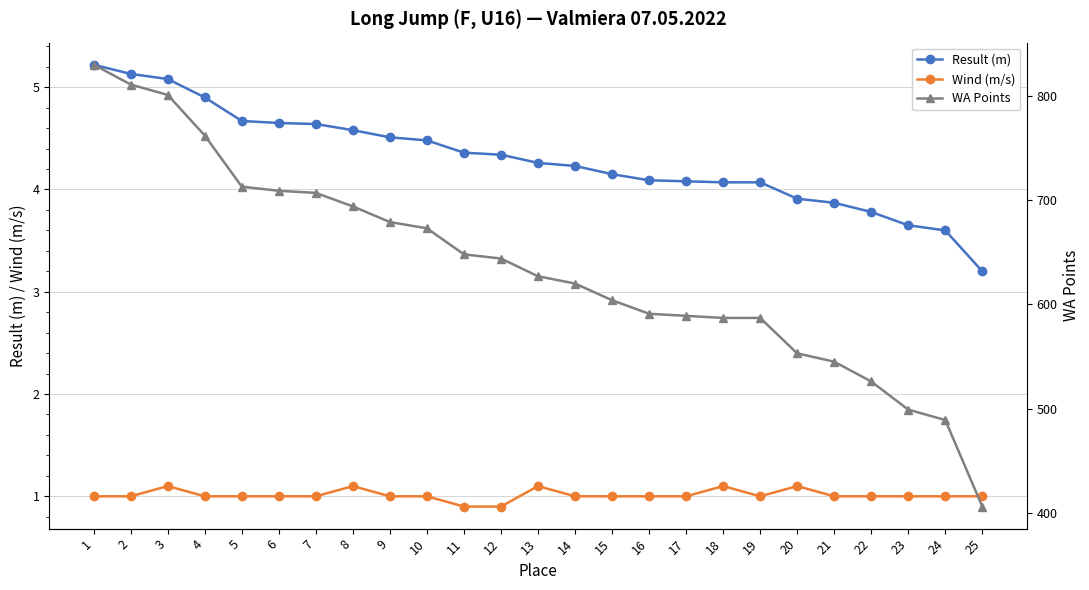

Reading right to left, transcribe all the data shown in this chart.

Result (m): 3.2	3.6	3.6	3.8	3.9	3.9	4.1	4.1	4.1	4.1	4.2	4.2	4.3	4.3	4.4	4.5	4.5	4.6	4.6	4.7	4.7	4.9	5.1	5.1	5.2
Wind (m/s): 1.0	1.0	1.0	1.0	1.0	1.1	1.0	1.1	1.0	1.0	1.0	1.0	1.1	0.9	0.9	1.0	1.0	1.1	1.0	1.0	1.0	1.0	1.1	1.0	1.0
WA Points: 406.0	489.0	499.0	526.0	545.0	553.0	587.0	587.0	589.0	591.0	604.0	620.0	627.0	644.0	648.0	673.0	679.0	694.0	707.0	709.0	713.0	762.0	801.0	811.0	830.0